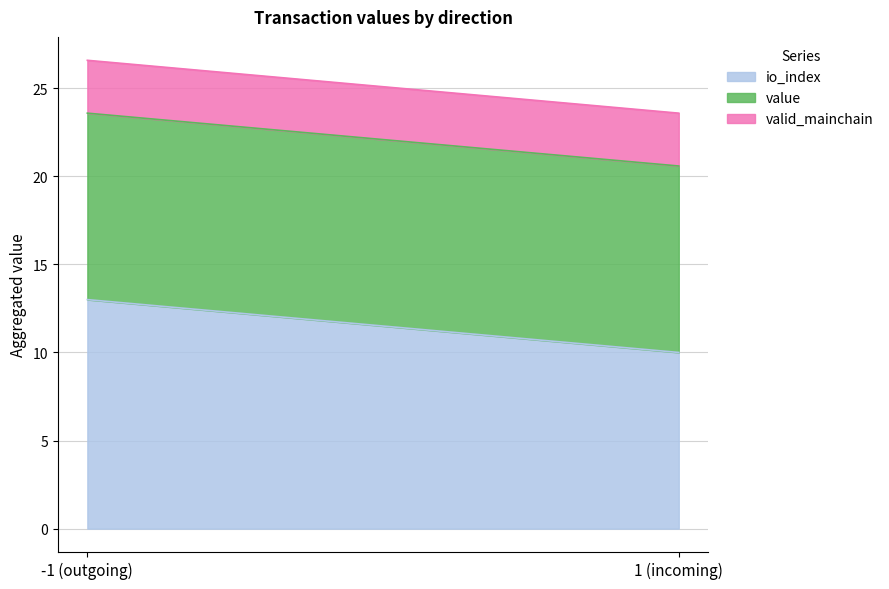

At which label is io_index closest to 11?

1 (incoming)